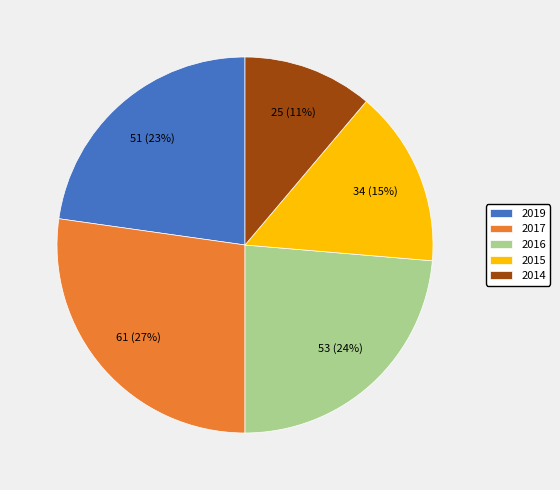

What percentage is the 2014 slice, to the nearest percent?

11%